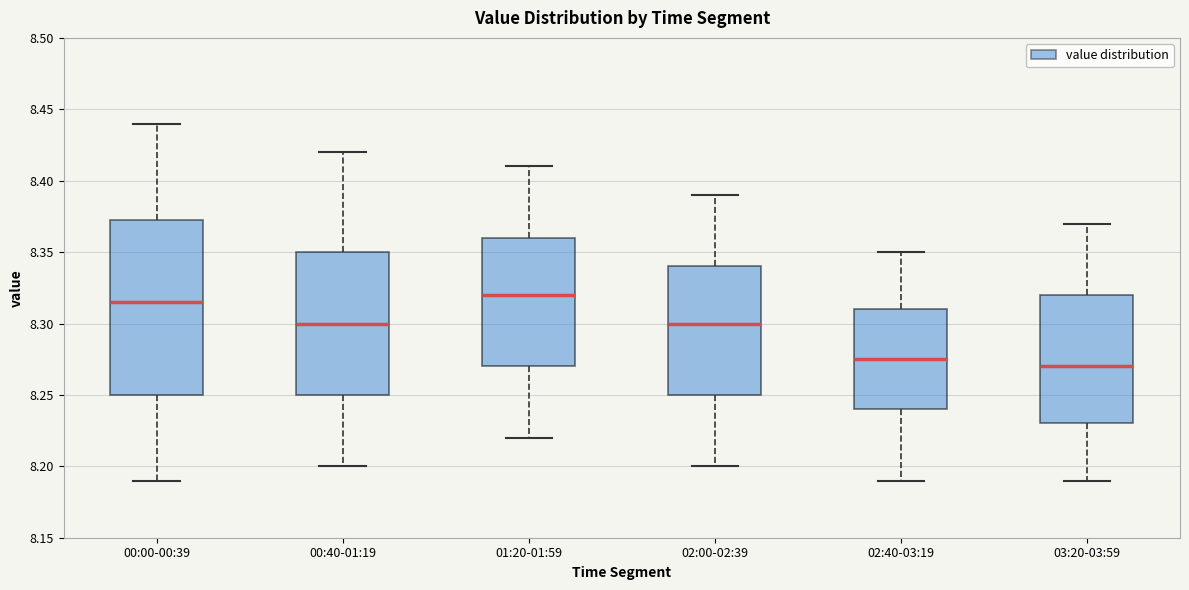

Reading left to right, transcribe this box plot: for each box, give where its median line is, the range the box spans, and where its two whiskers end, as read against the y-axis. The values are not printed on the chart, so give them approximately, as read against the axis.

00:00-00:39: median 8.315, box 8.250 to 8.375, whiskers 8.190 to 8.440
00:40-01:19: median 8.300, box 8.250 to 8.350, whiskers 8.200 to 8.420
01:20-01:59: median 8.320, box 8.270 to 8.360, whiskers 8.220 to 8.410
02:00-02:39: median 8.300, box 8.250 to 8.340, whiskers 8.200 to 8.390
02:40-03:19: median 8.275, box 8.240 to 8.310, whiskers 8.190 to 8.350
03:20-03:59: median 8.270, box 8.230 to 8.320, whiskers 8.190 to 8.370